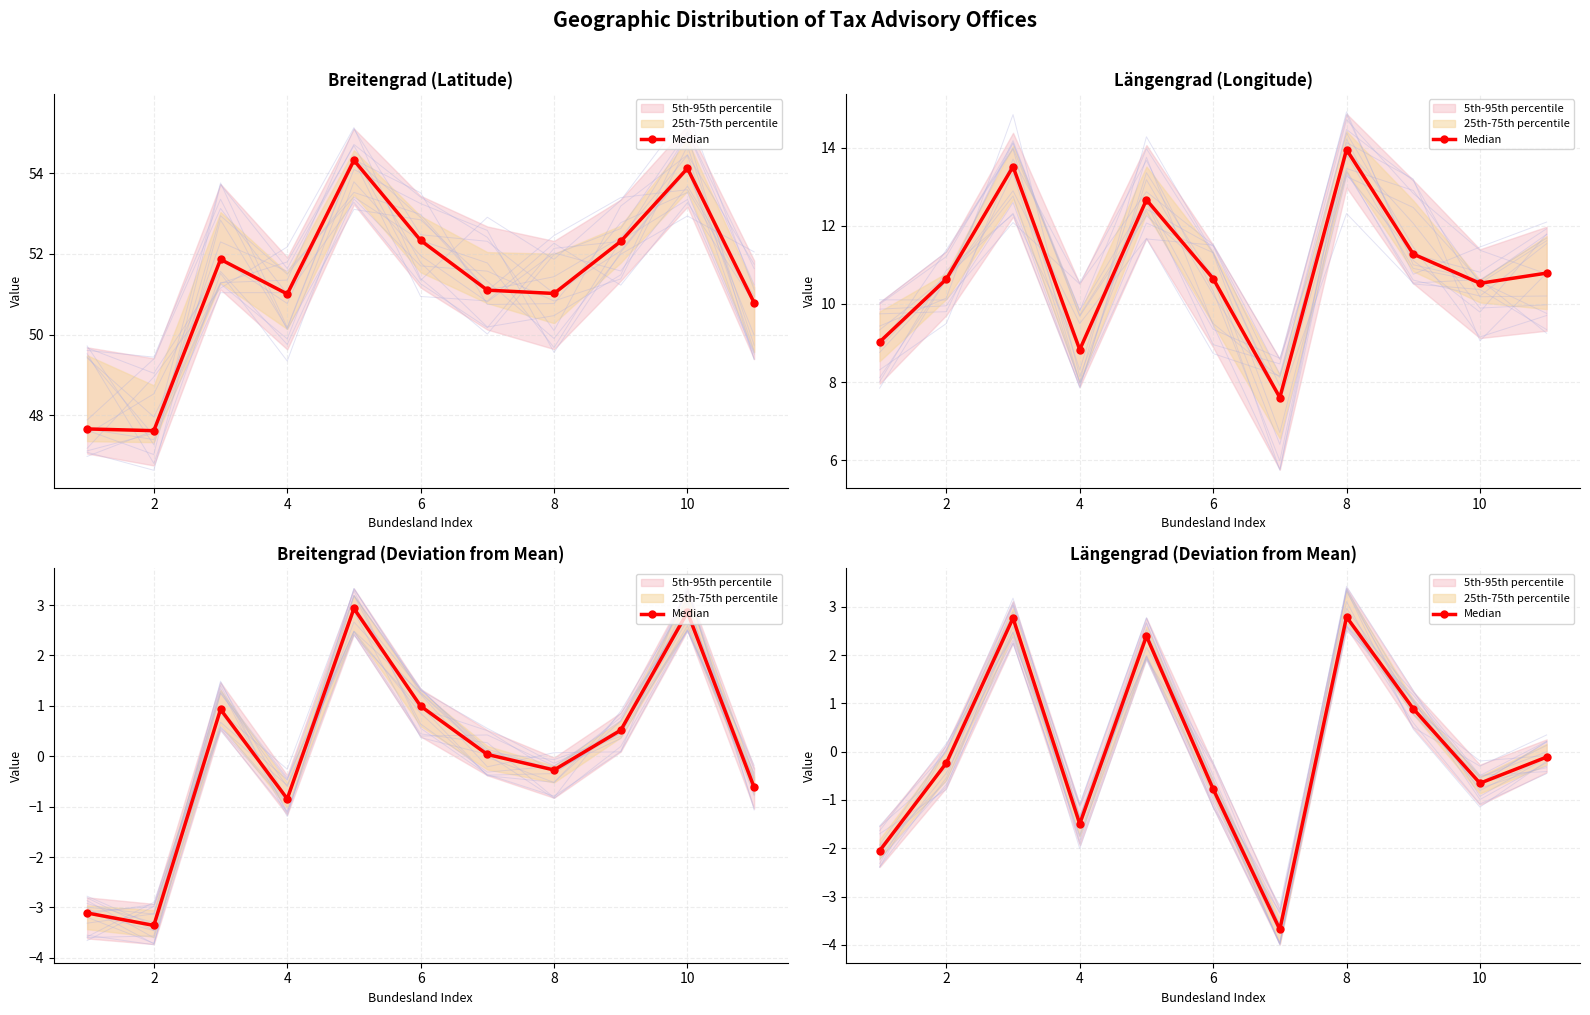

How many negative values are there?

7